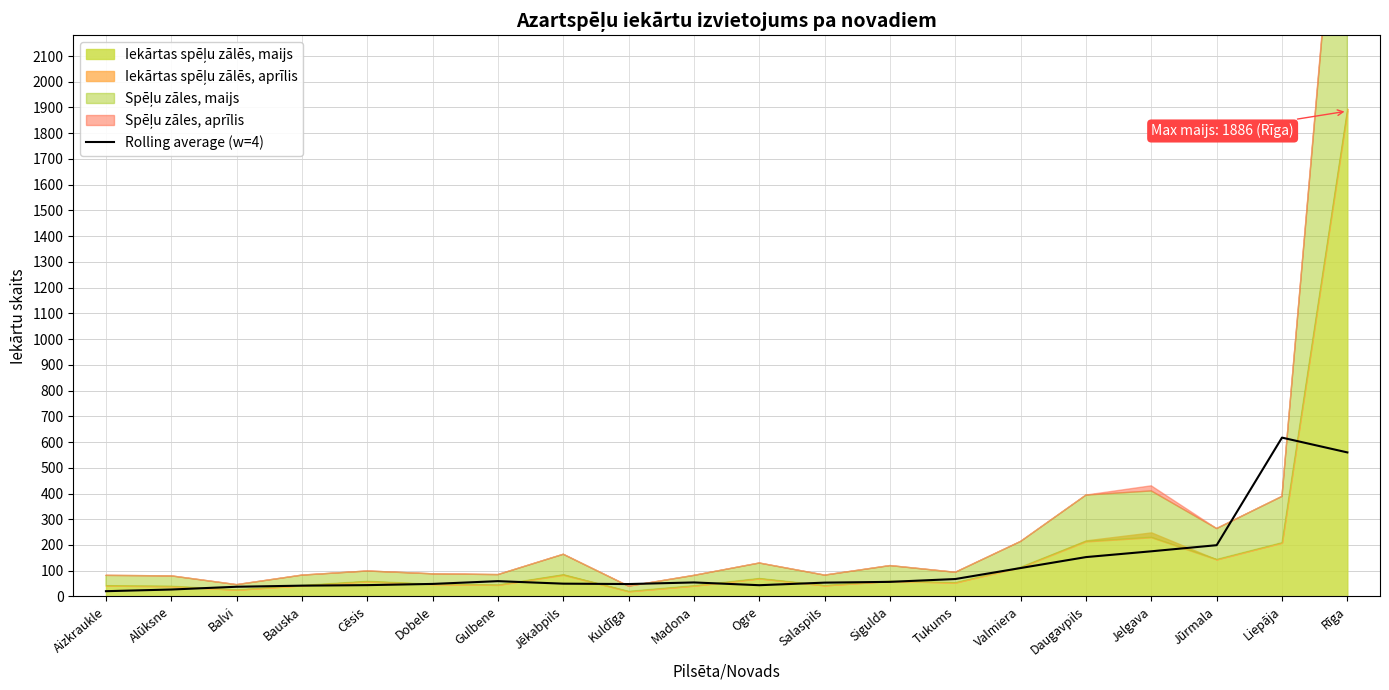

What is the label of the 6th point from the left?

Dobele